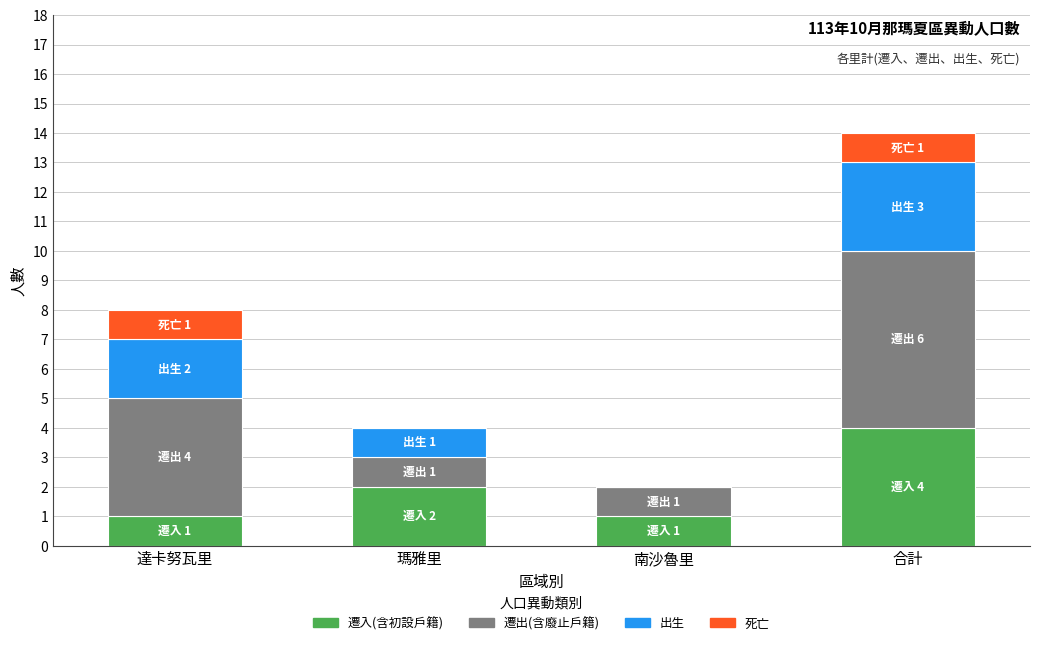

Count the number of data series in this chart.

4